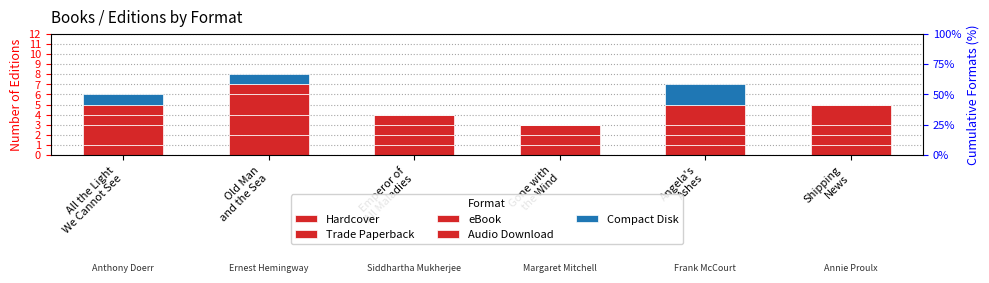

Which series has the largest total across all categories?

Trade Paperback